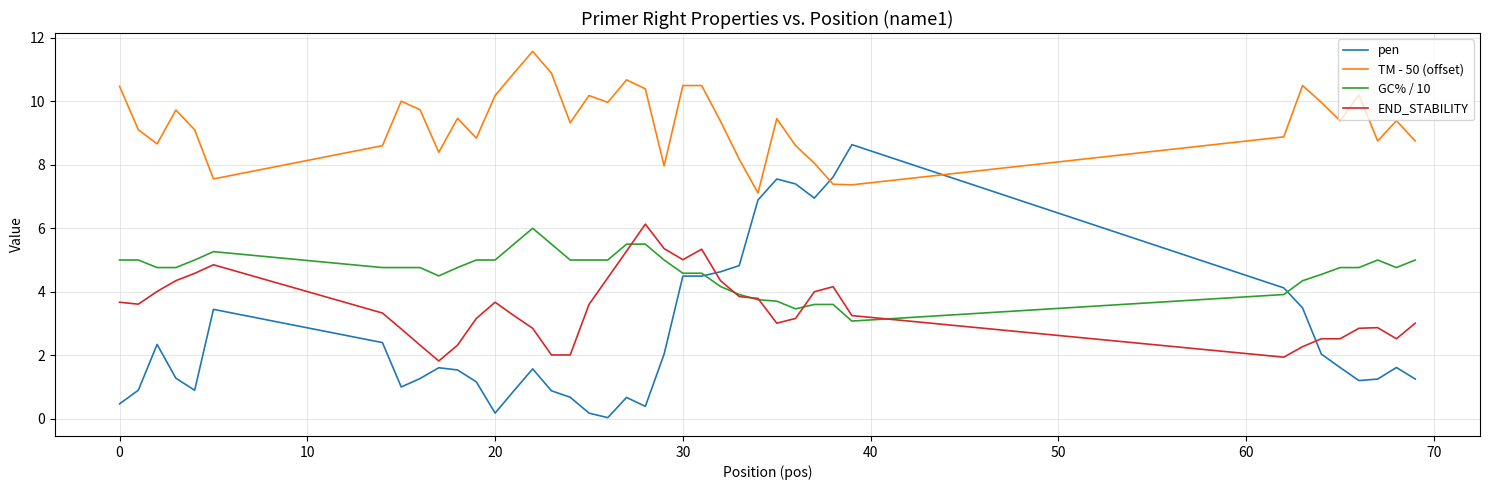

Which series has the largest range (max minus min)?

pen